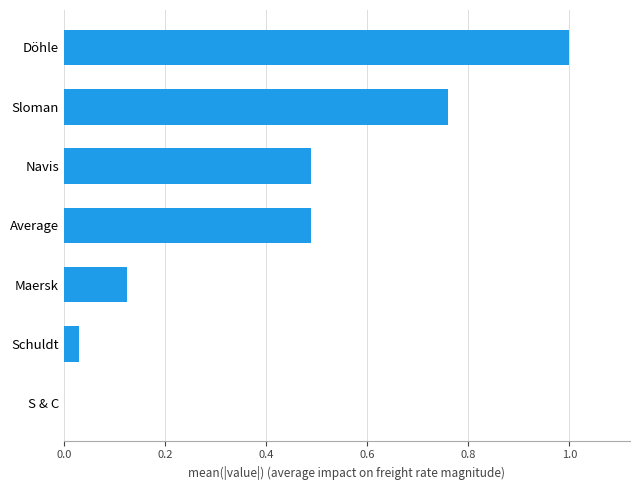

Which has a higher value, Sloman or Schuldt?

Sloman